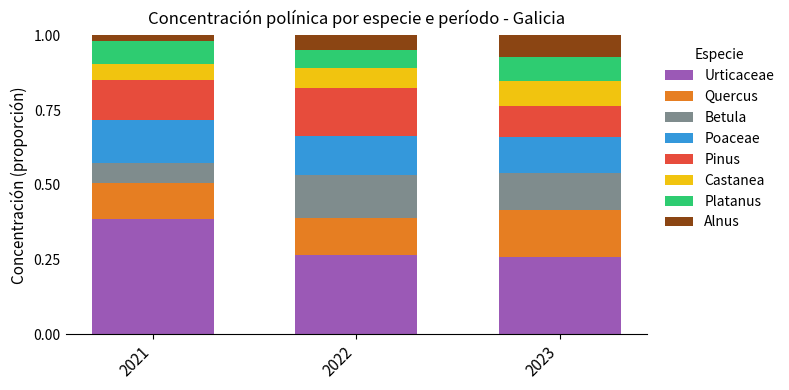

What are all the series names shown in the legend?

Urticaceae, Quercus, Betula, Poaceae, Pinus, Castanea, Platanus, Alnus